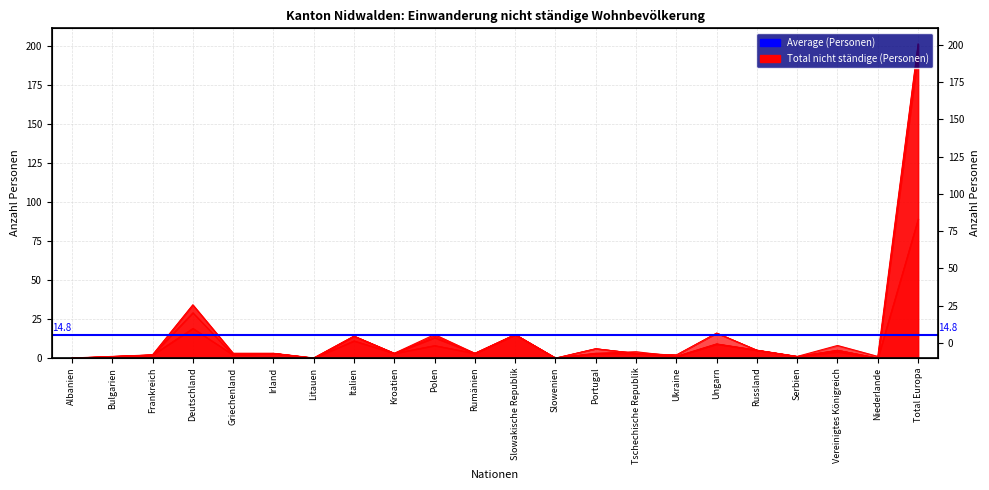

Which series changed the most between Irland and Serbien?

Kurzaufenthalter > 4 < 12 Monate (Total)